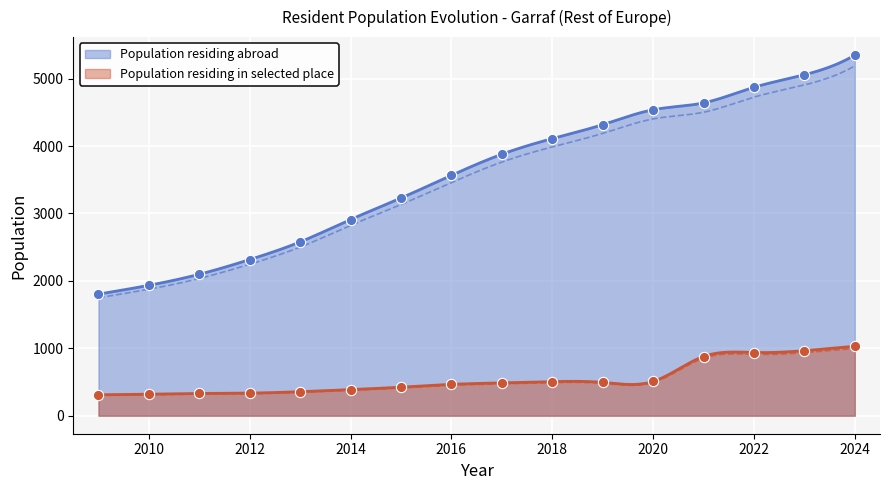

What is the total value across all series at 2014?

3297